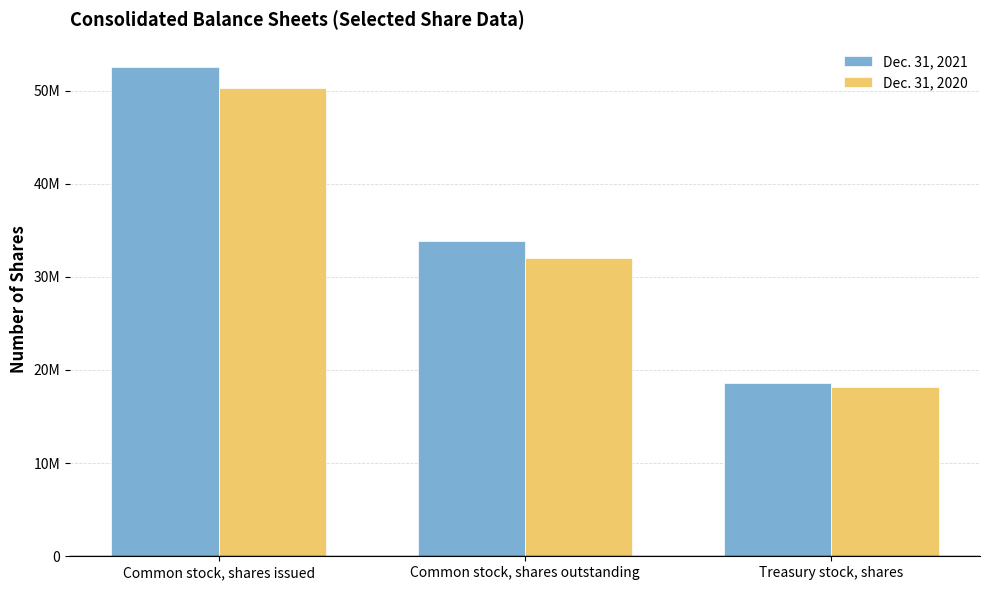

Reading left to right, transcribe all the data shown in this chart.

Dec. 31, 2021: Common stock, shares issued=52534967	Common stock, shares outstanding=33881196	Treasury stock, shares=18653771
Dec. 31, 2020: Common stock, shares issued=50296453	Common stock, shares outstanding=32074094	Treasury stock, shares=18222359